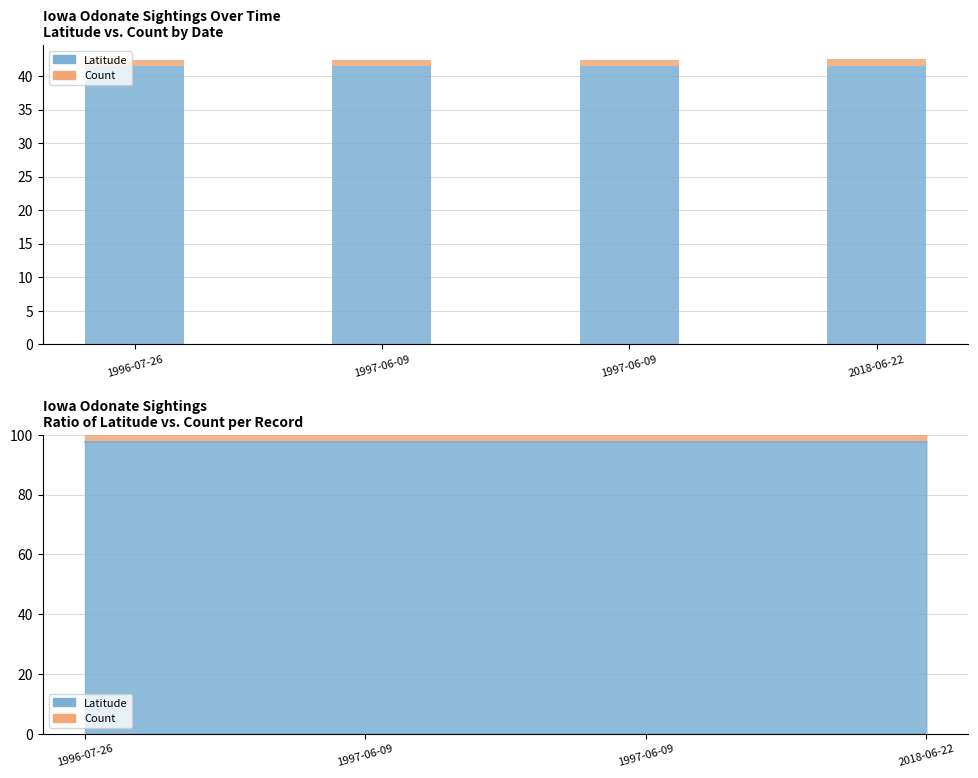

What is the average value of the Count series?

1.0